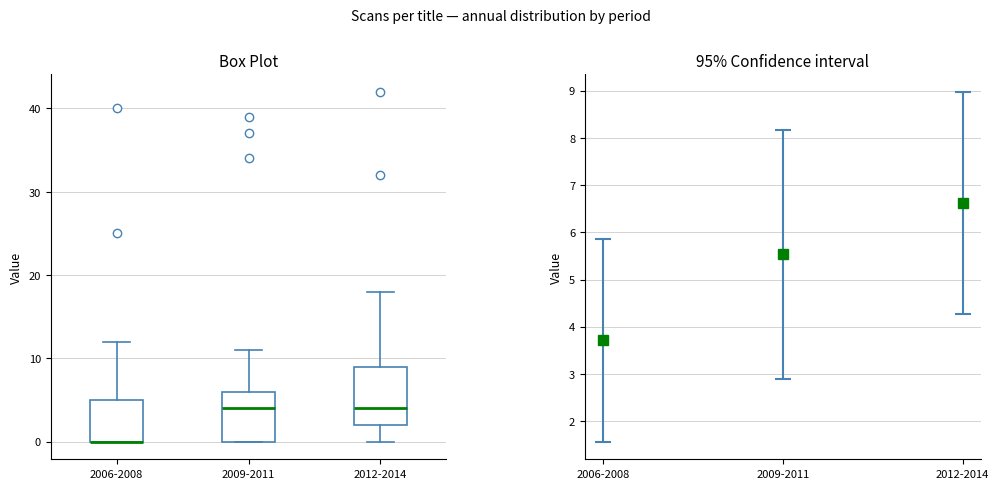

Reading left to right, read every box against the y-axis: the position of its median line, the range the box covers, and the ends of its whiskers. The values are not printed on the chart, so give them approximately, as read against the axis.

2006-2008: median 0 (drawn on the box's lower edge), box 0 to 5, whiskers 0 to 12
2009-2011: median 4, box 0 to 6, whiskers 0 to 11
2012-2014: median 4, box 2 to 9, whiskers 0 to 18